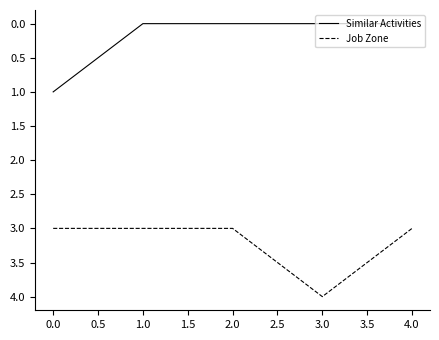

Which category has the highest value in the Job Zone series?

3.0